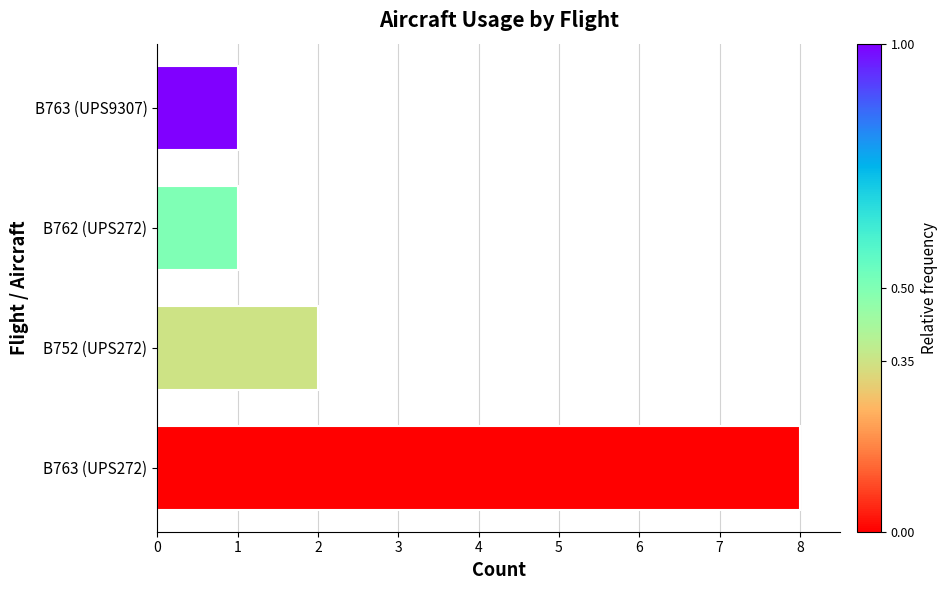

At which category does the chart reach its peak across all series?

B763 (UPS272)